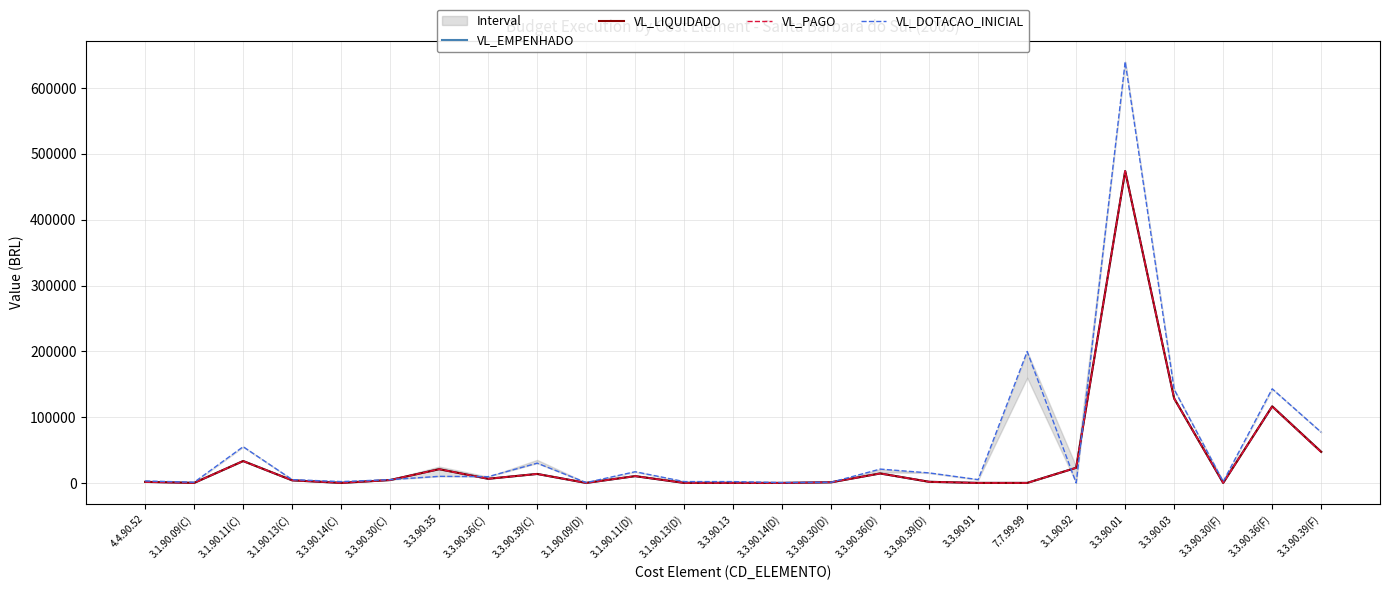

Does the chart display data point markers on the line(s)?

No